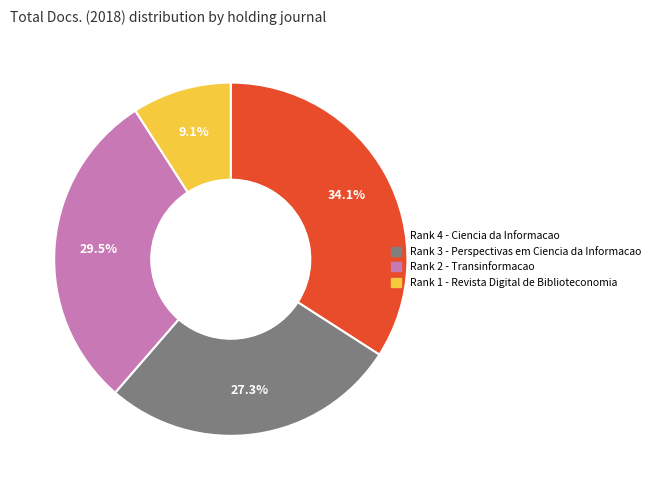

Approximately how many times larger is the value at Rank 1 - Revista Digital de Biblioteconomia compared to Rank 3 - Perspectivas em Ciencia da Informacao?

0.3